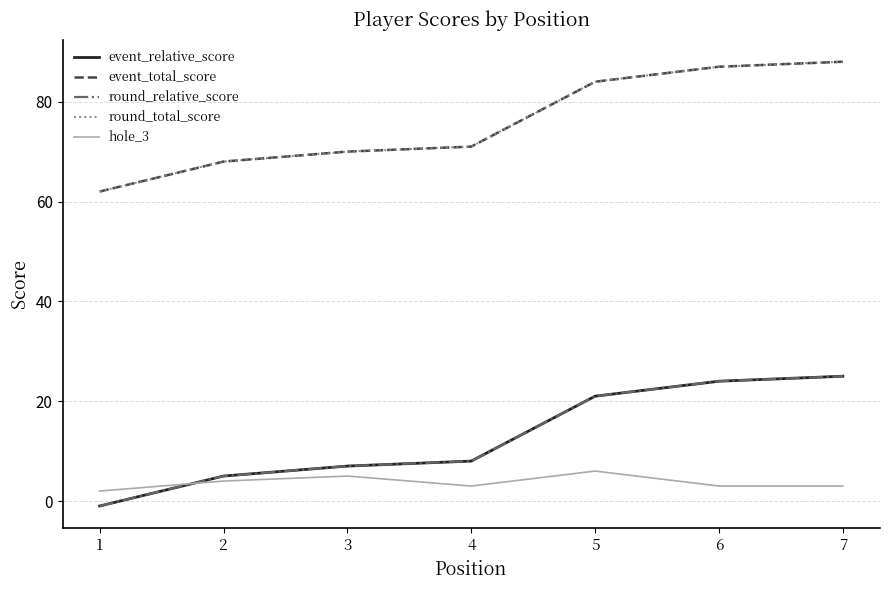

Does the chart have visible grid lines?

Yes